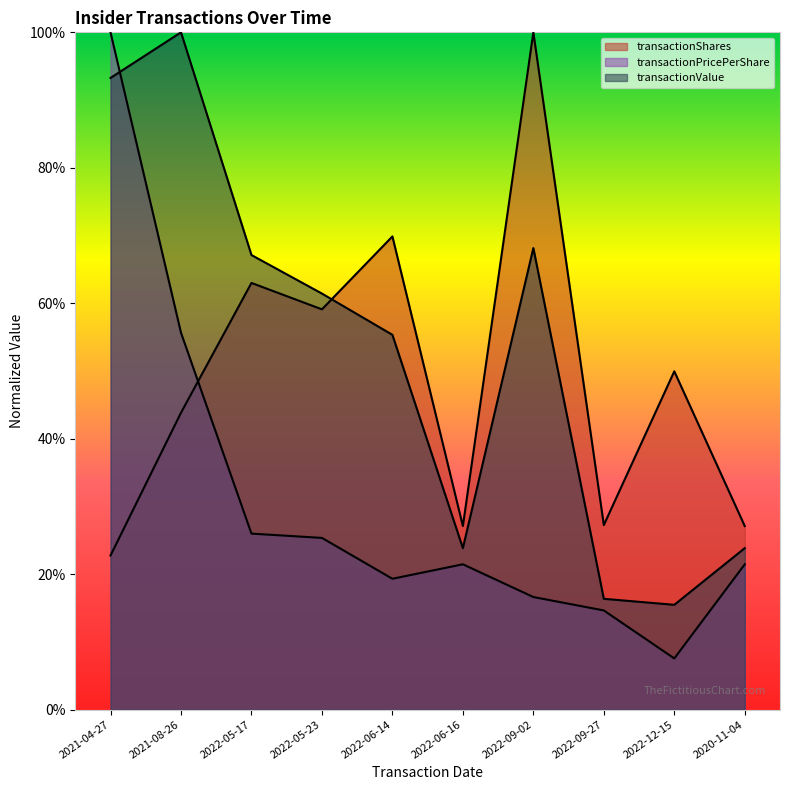

Is the value of transactionPricePerShare at 2022-12-15 greater than the value of transactionValue at 2022-05-17?

No